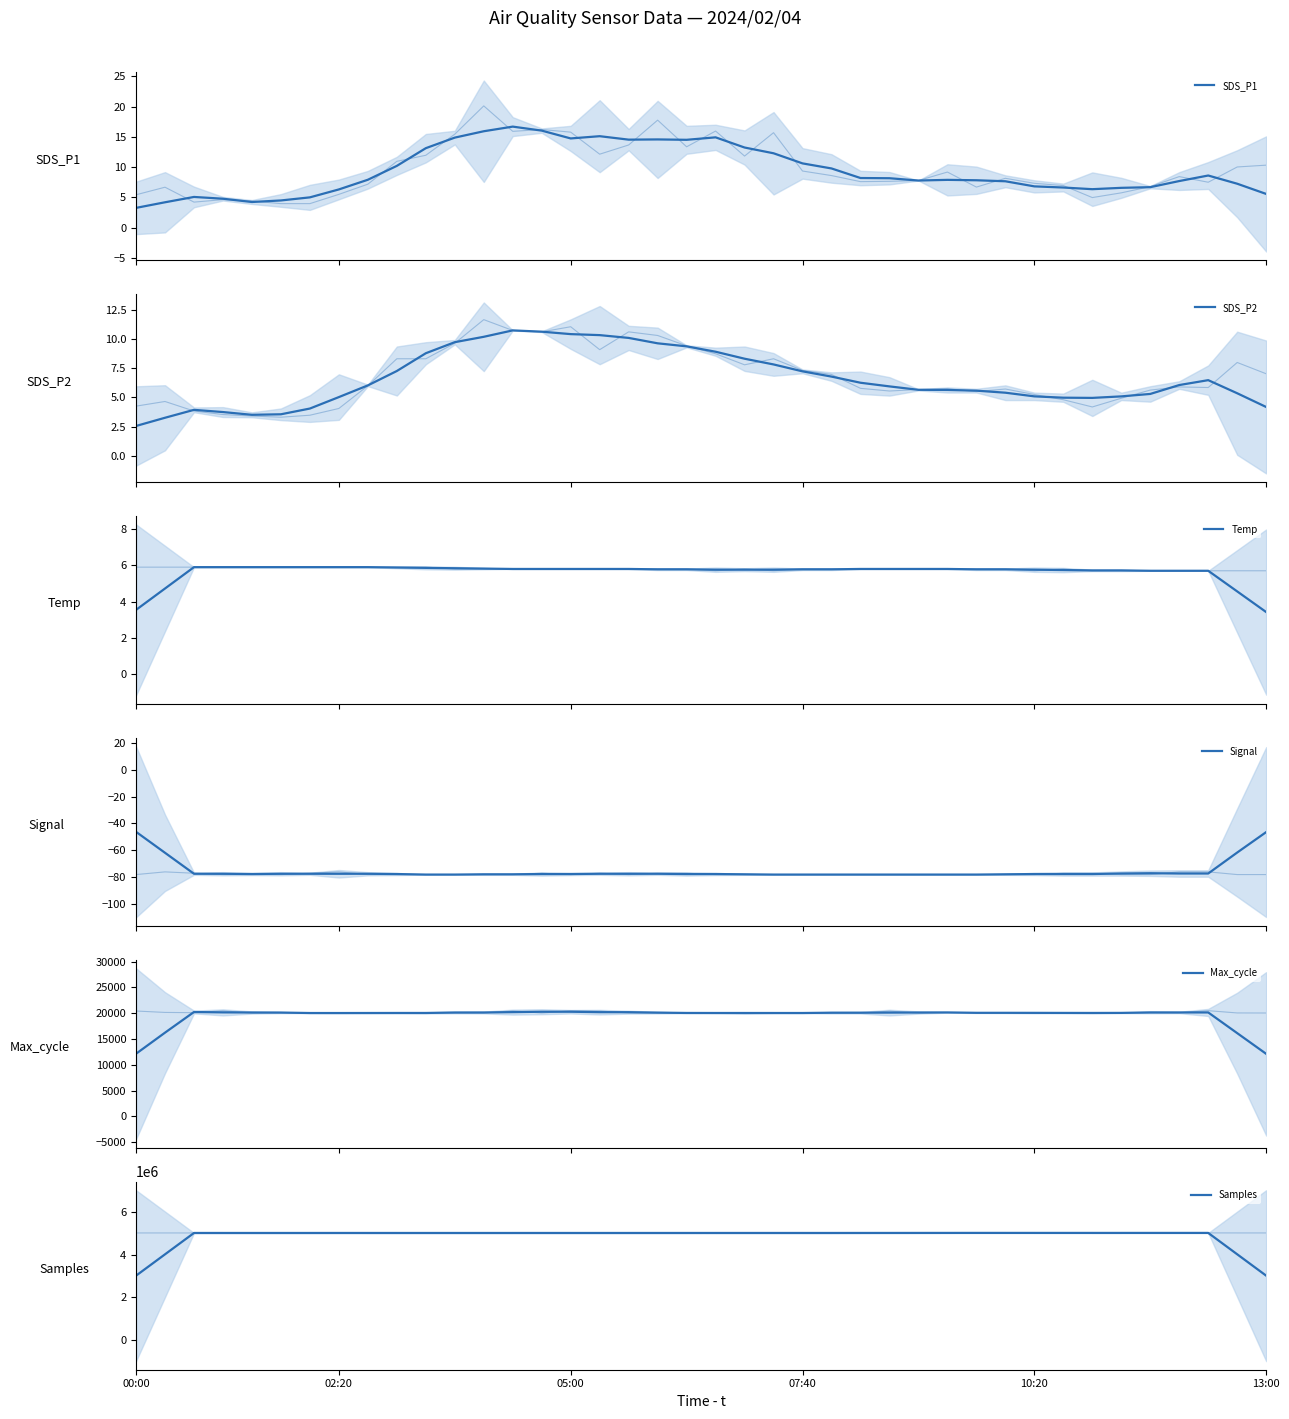

Which series has the largest total across all categories?

Samples